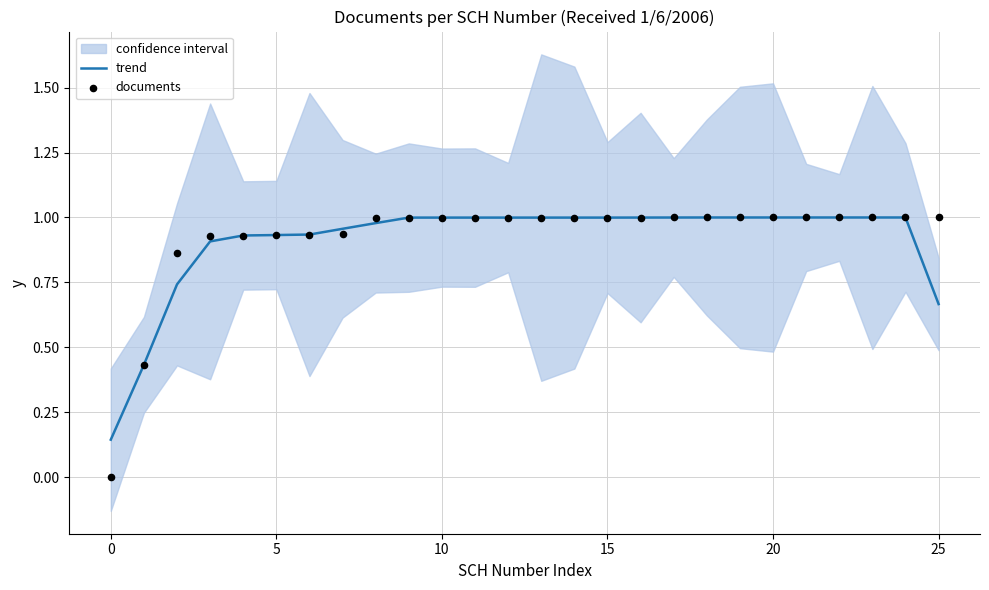

At how many categories does at least one series exceed 0?

26